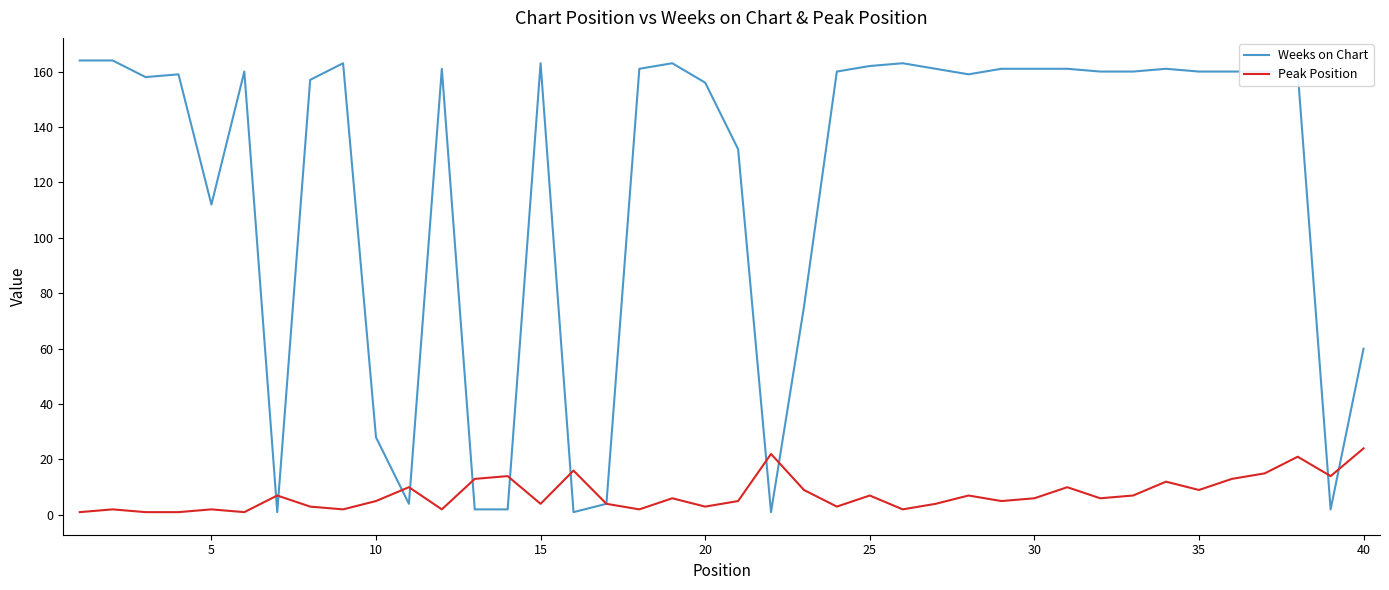

Reading left to right, transcribe all the data shown in this chart.

Weeks on Chart: 164	164	158	159	112	160	1	157	163	28	4	161	2	2	163	1	4	161	163	156	132	1	75	160	162	163	161	159	161	161	161	160	160	161	160	160	160	160	2	60
Peak Position: 1	2	1	1	2	1	7	3	2	5	10	2	13	14	4	16	4	2	6	3	5	22	9	3	7	2	4	7	5	6	10	6	7	12	9	13	15	21	14	24